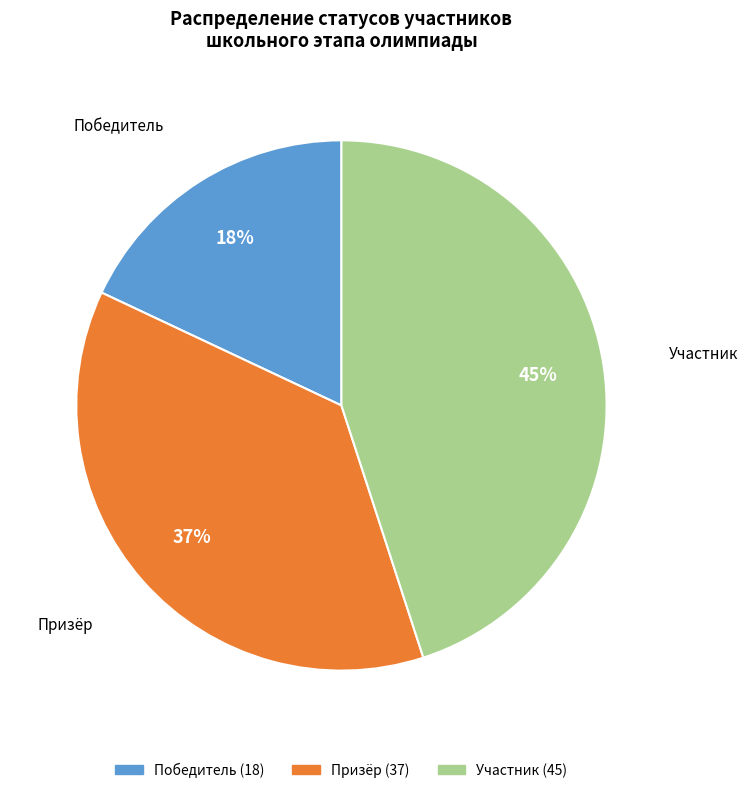

Is there any slice that represents more than half of the pie?

No